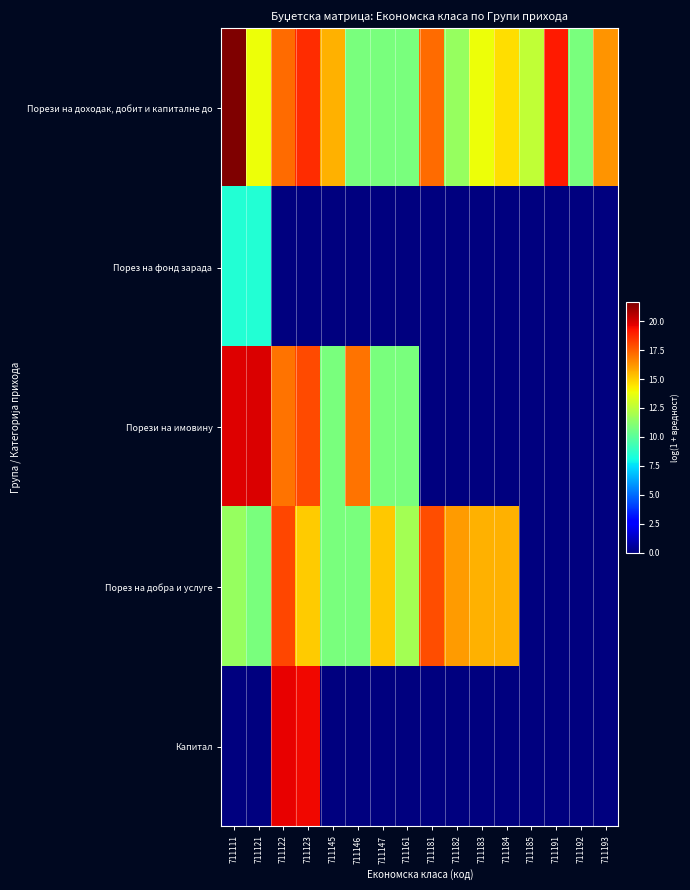

List the series in order of their peak value, highest first.

Порези на доходак, добит и капиталне до, Порези на имовину, Капитал, Порез на добра и услуге, Порез на фонд зарада